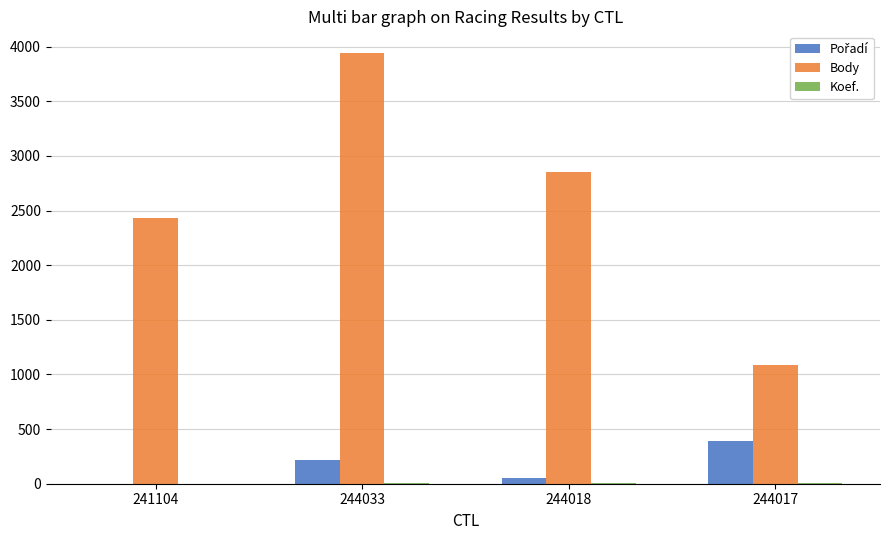

Is it true that Body equals 2857 at 244018?

True